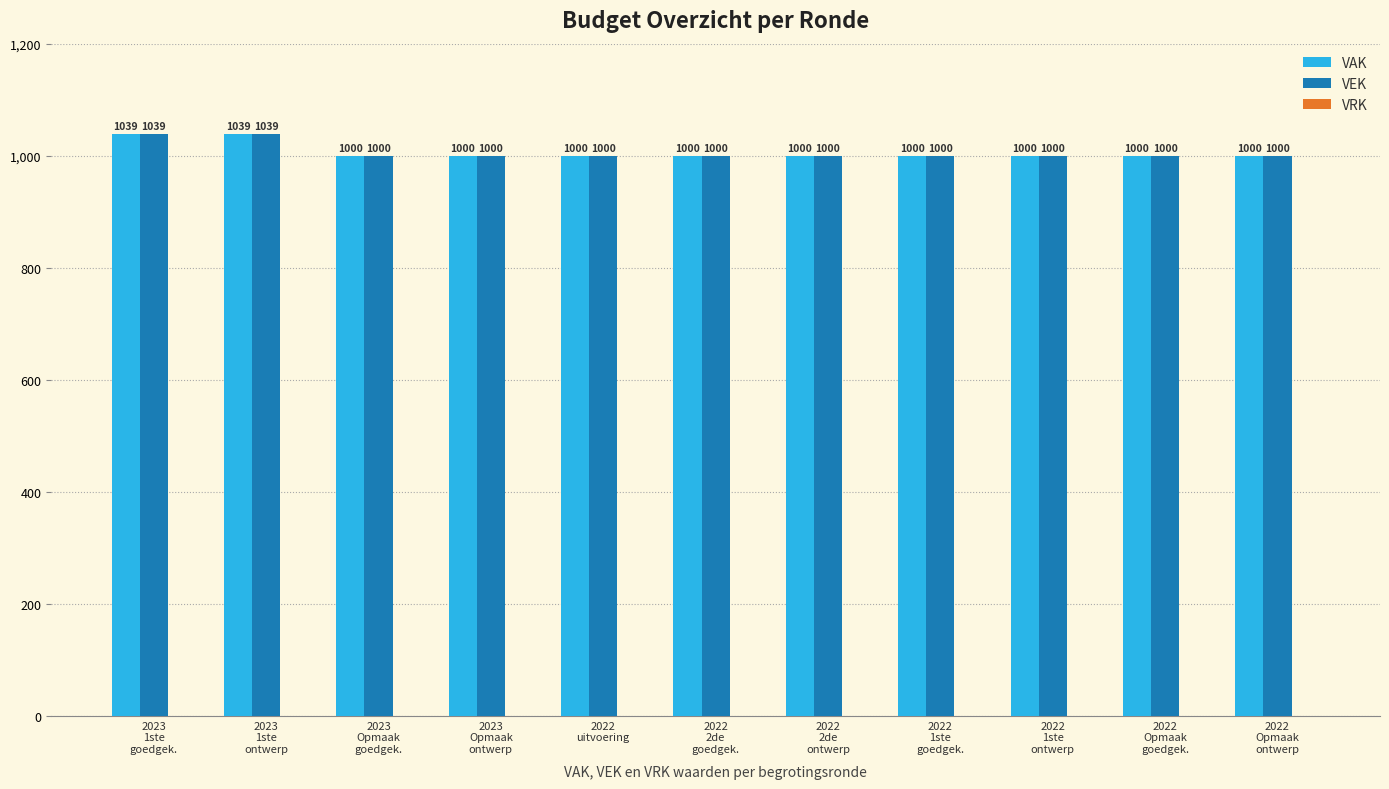

What is the average value of the VEK series?

1007